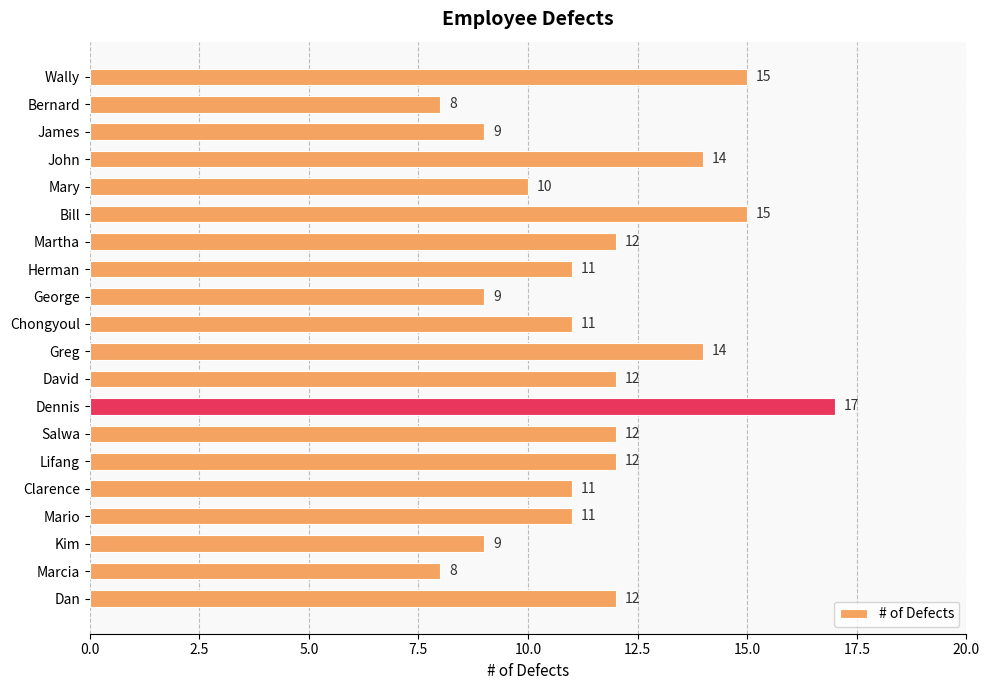

What position from the bottom is John?

17